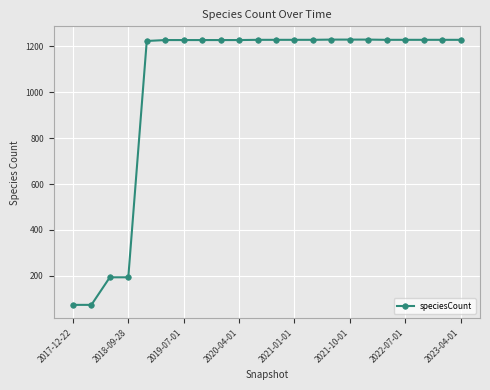

What is the greatest value displayed?

1229